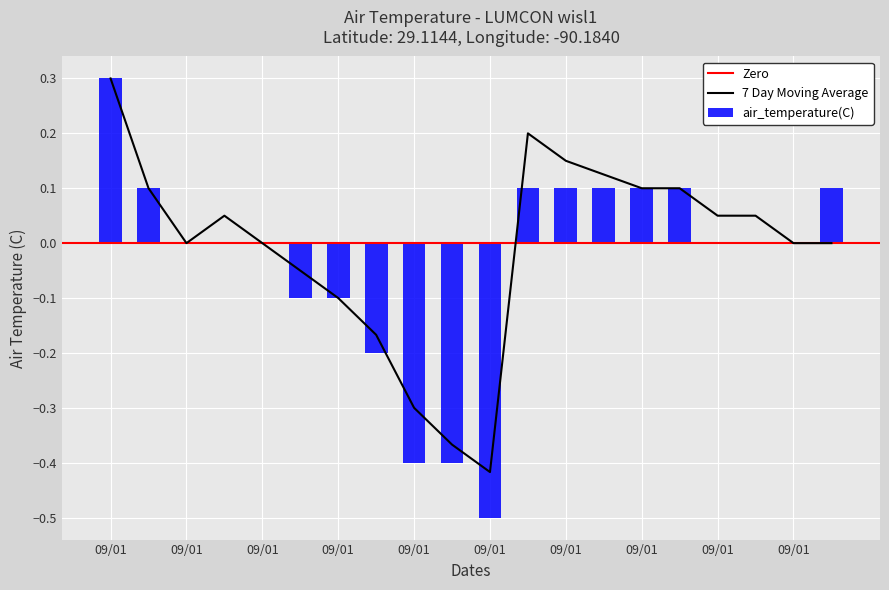

Which series has the widest spread of values?

air_temperature(C)